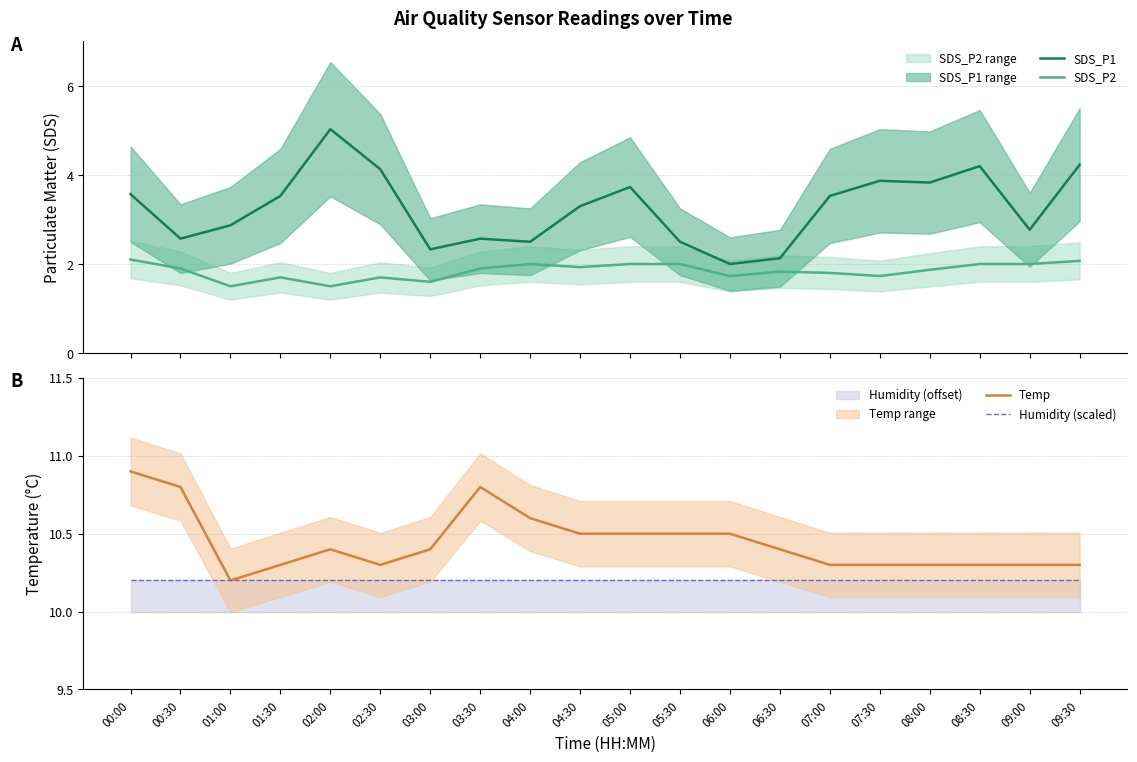

What is the smallest value displayed?

1.5